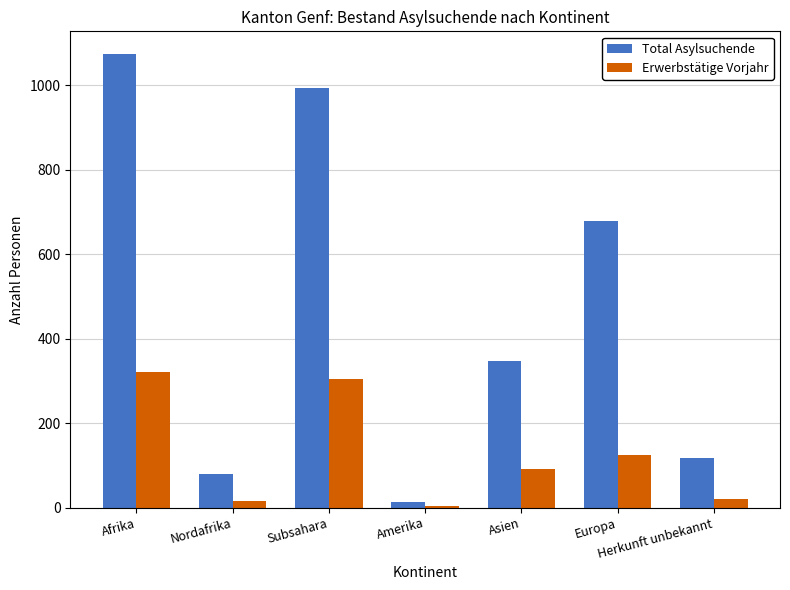

Between Amerika and Herkunft unbekannt, which series saw the biggest shift?

Total Asylsuchende